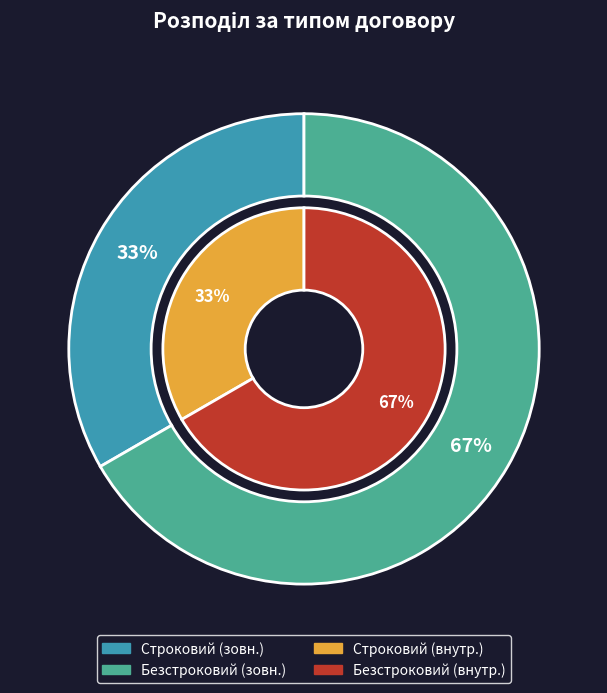

Is there any slice that represents more than half of the pie?

Yes